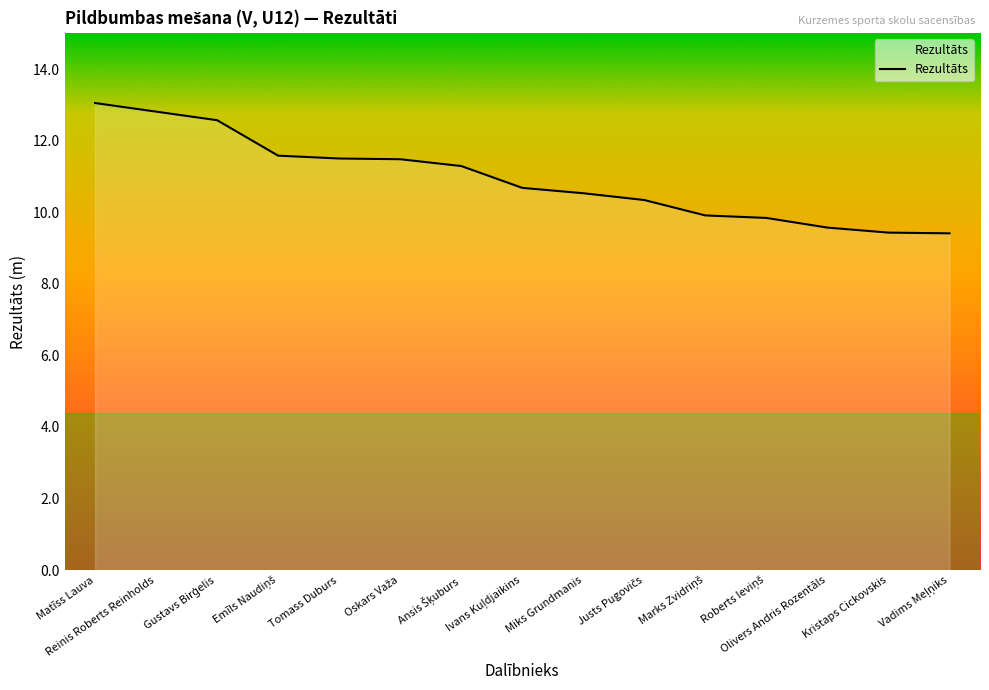

What is the smallest value displayed?

9.4